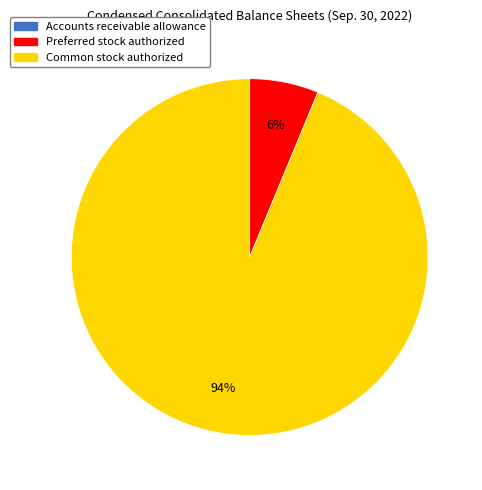

To the nearest percent, what is the average slice percentage?

33%